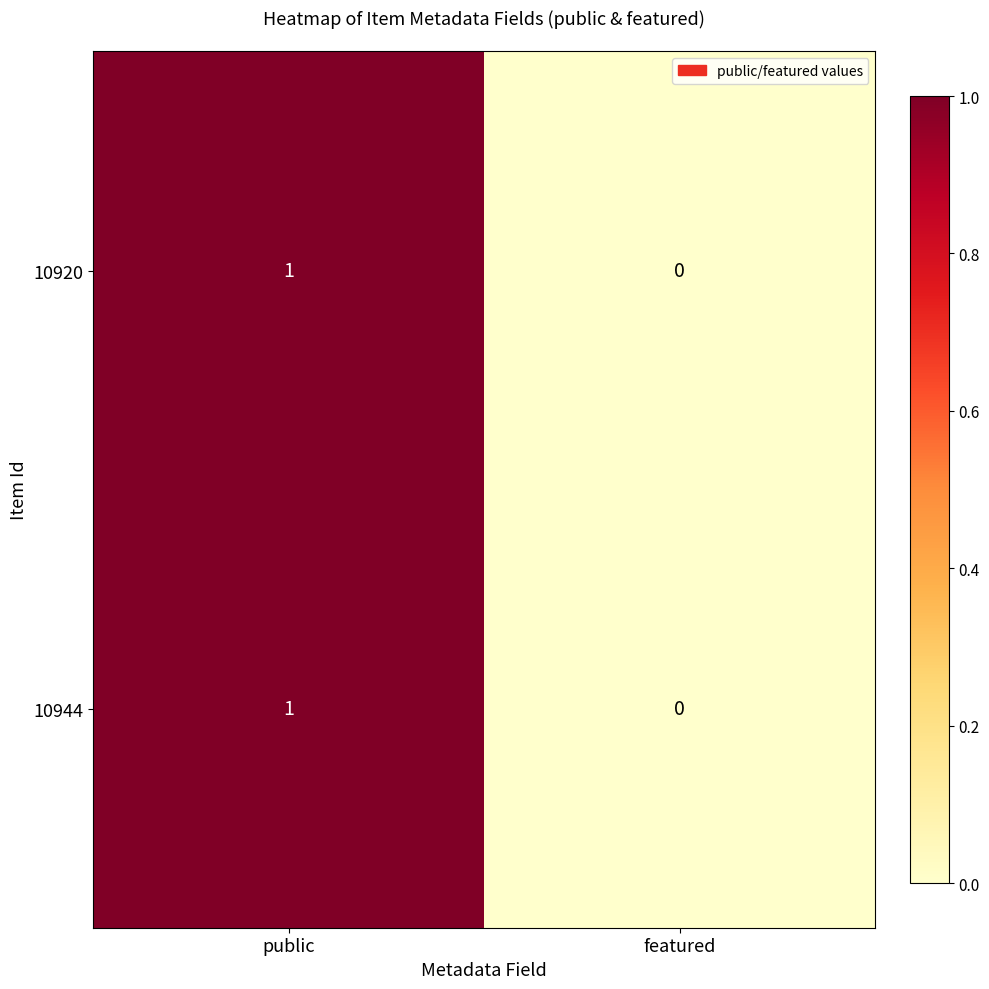

At which label does 10920 reach its peak?

public